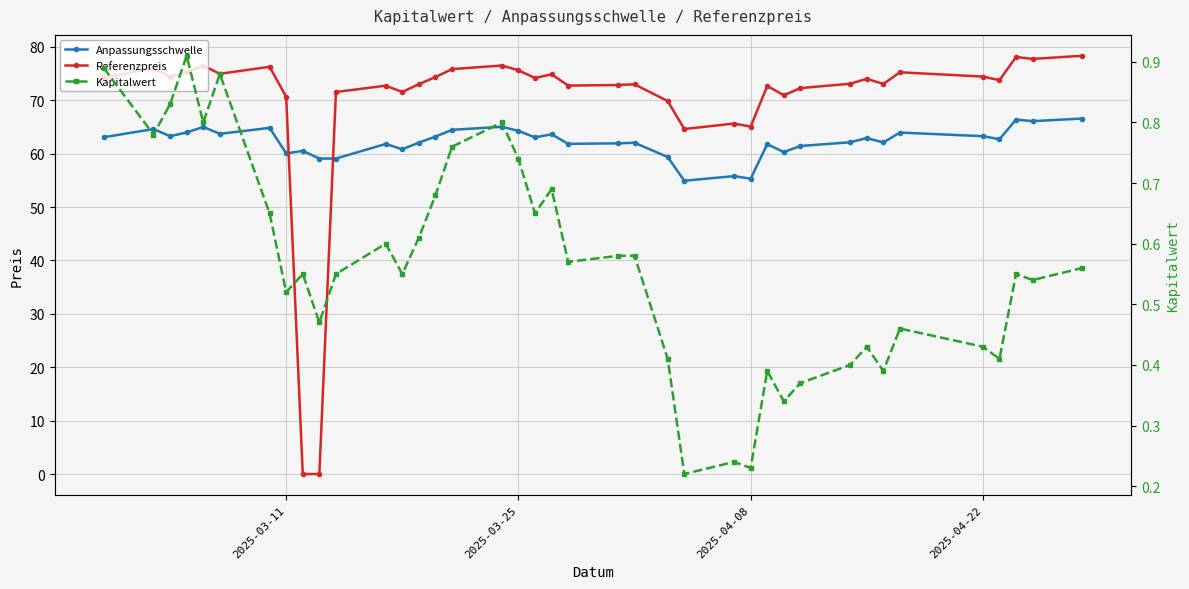

How many lines are shown in the chart?

3